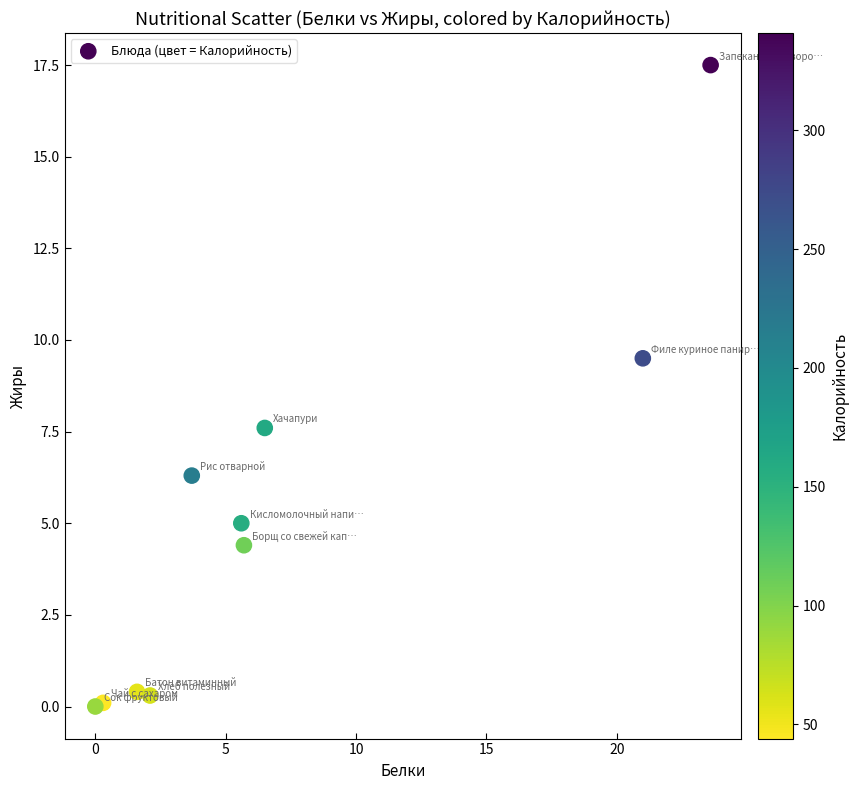

What Y value in the scatter plot is closest to 8?

7.6